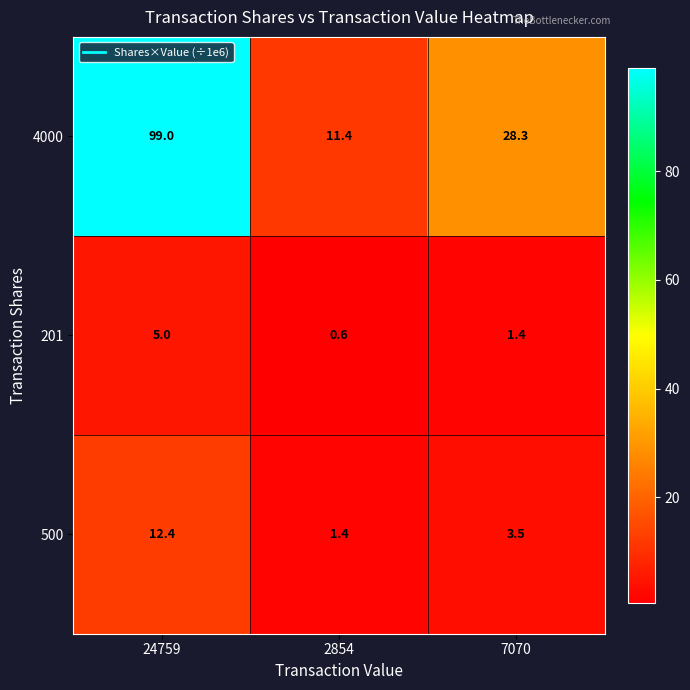

Is it true that 500 equals 2.0 at 2854?

False